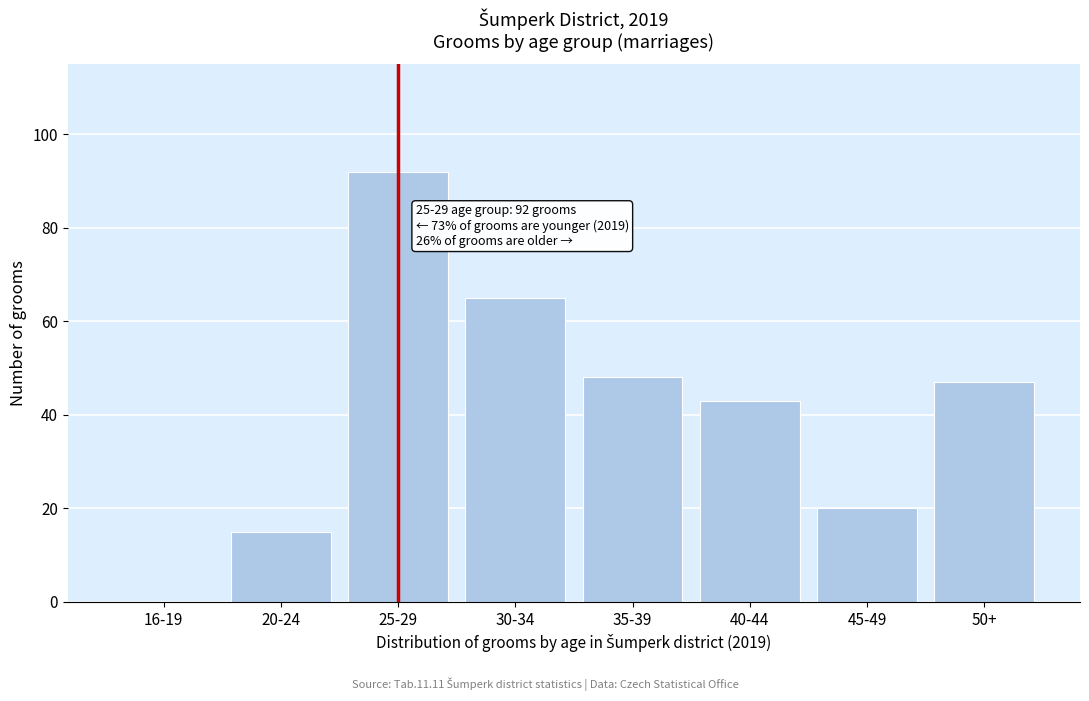

Reading right to left, extract all data points from this chart.

50+=47	45-49=20	40-44=43	35-39=48	30-34=65	25-29=92	20-24=15	16-19=0